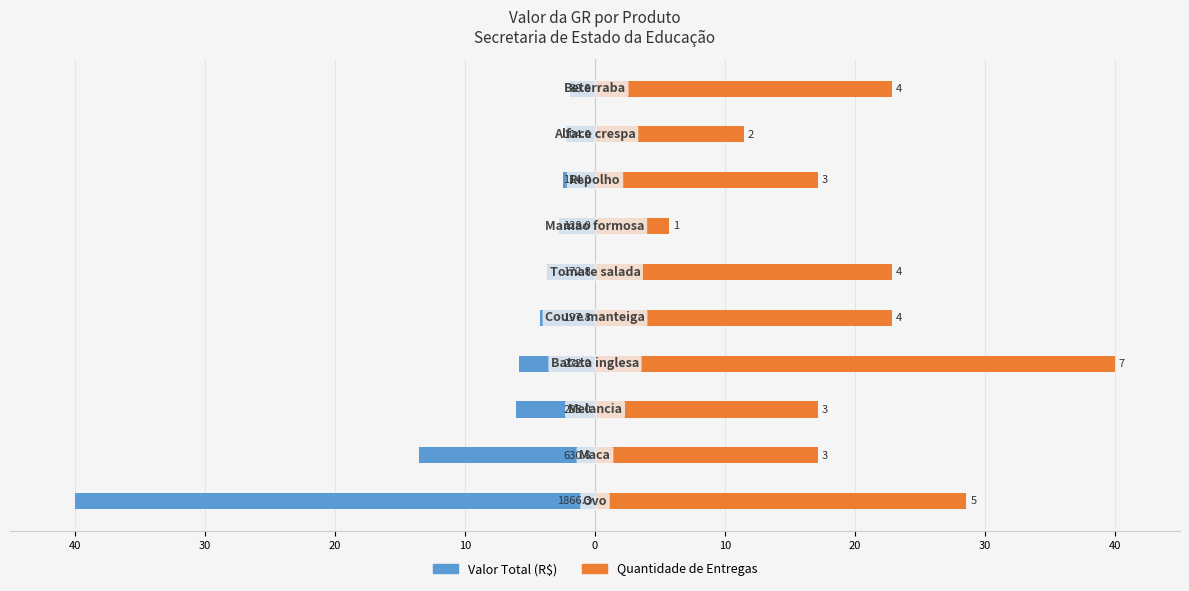

How many values in the Valor Total (R$) series exceed -3?

4